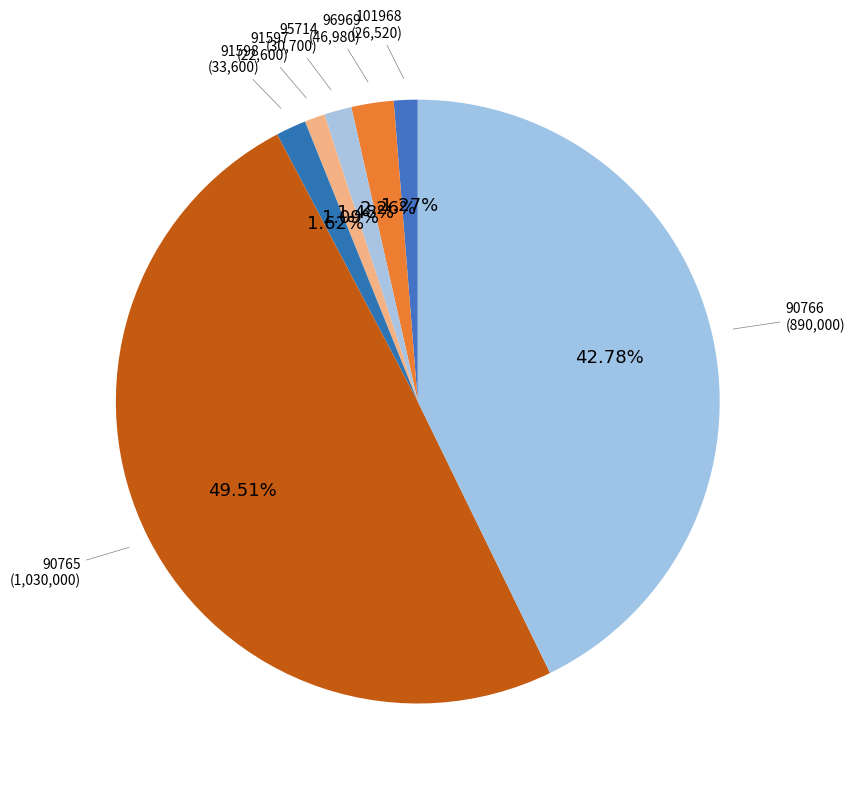

To the nearest percent, what portion does 101968 represent?

1%